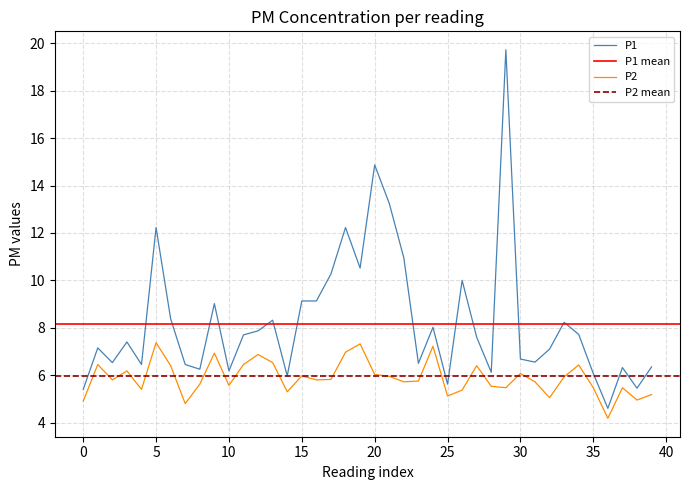

What is the average value of the P1 series?

8.3